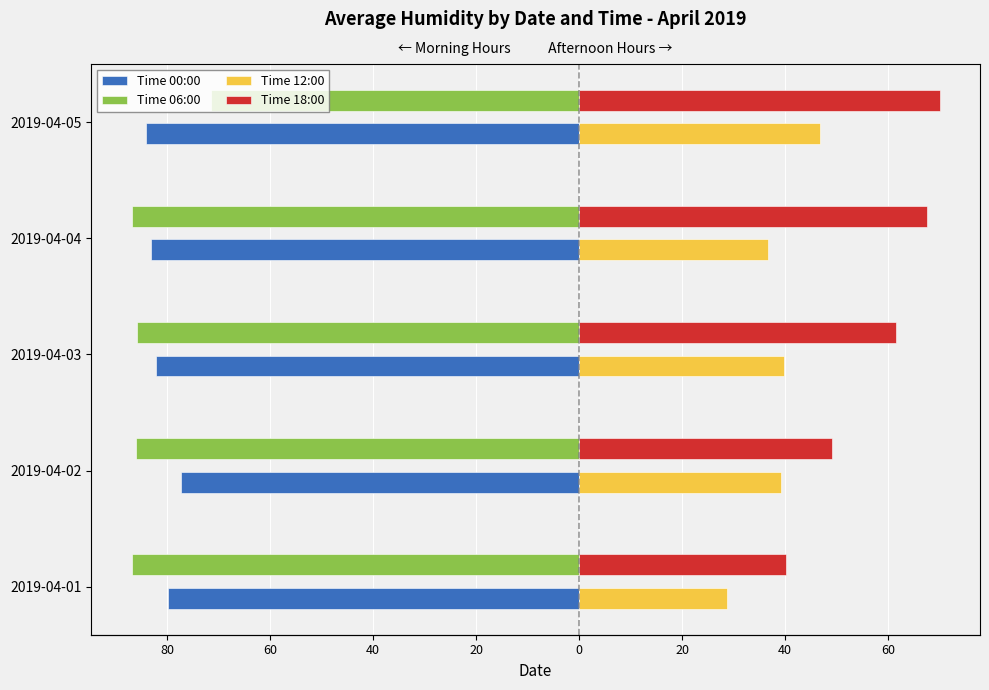

Reading left to right, extract all data points from this chart.

Time 00:00: -79.9	-77.2	-82.2	-83.1	-84.1
Time 06:00: -86.9	-86.0	-85.9	-86.9	-71.5
Time 12:00: 28.8	39.3	39.8	36.6	46.7
Time 18:00: 40.2	49.1	61.5	67.6	70.0